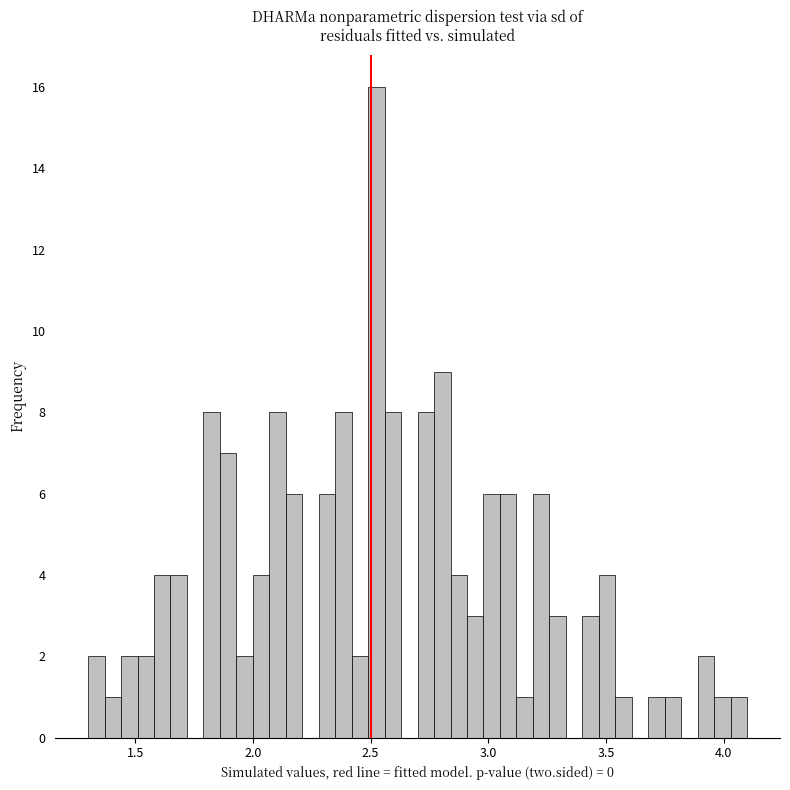

Read against the x-axis, roughly where is the centre of the tallest bar?

2.55